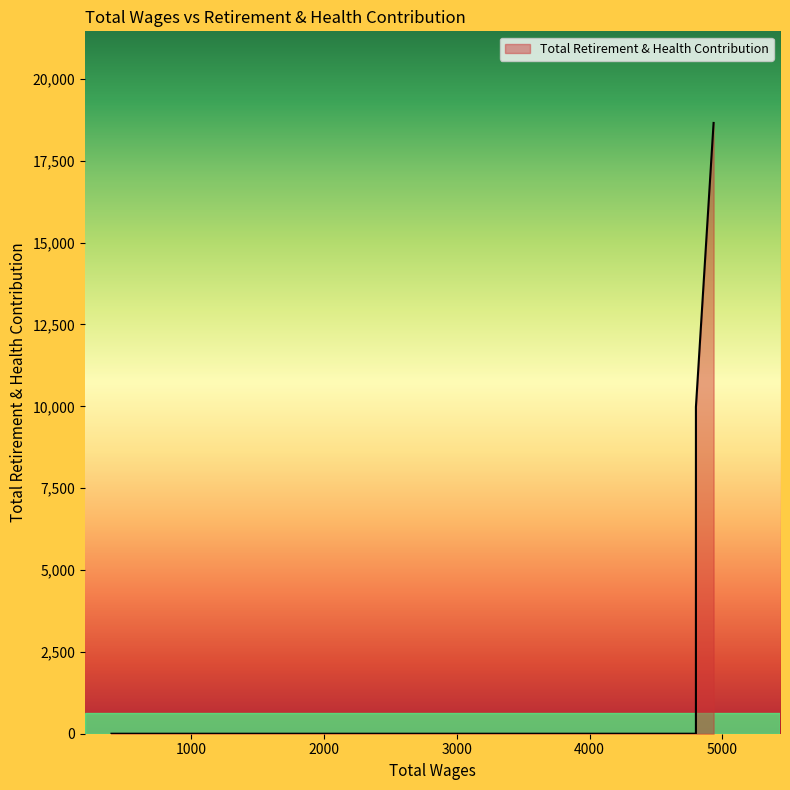

How many values are above zero?

3